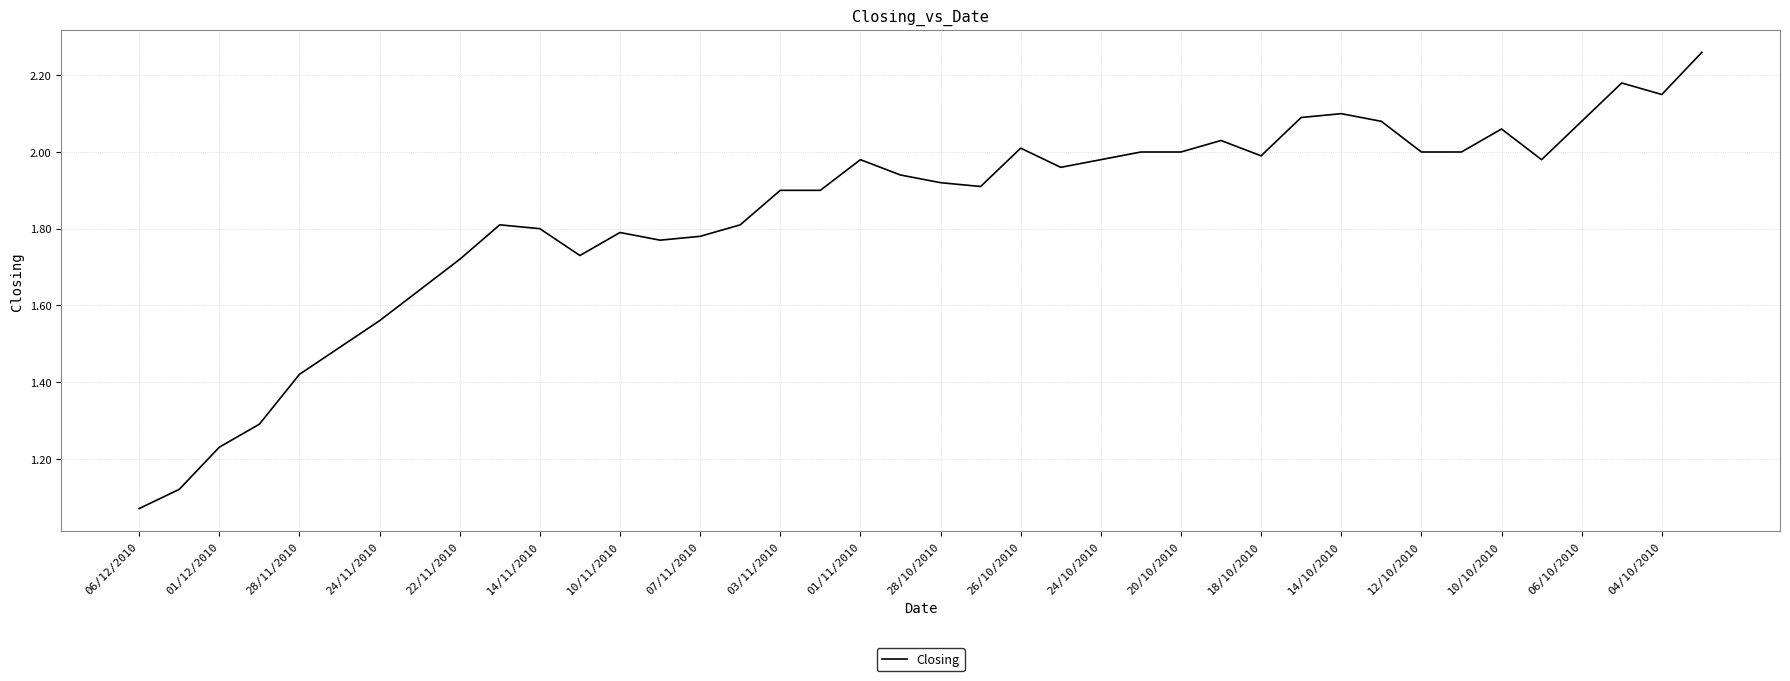

Where is the data nearest to the value 1?

06/12/2010